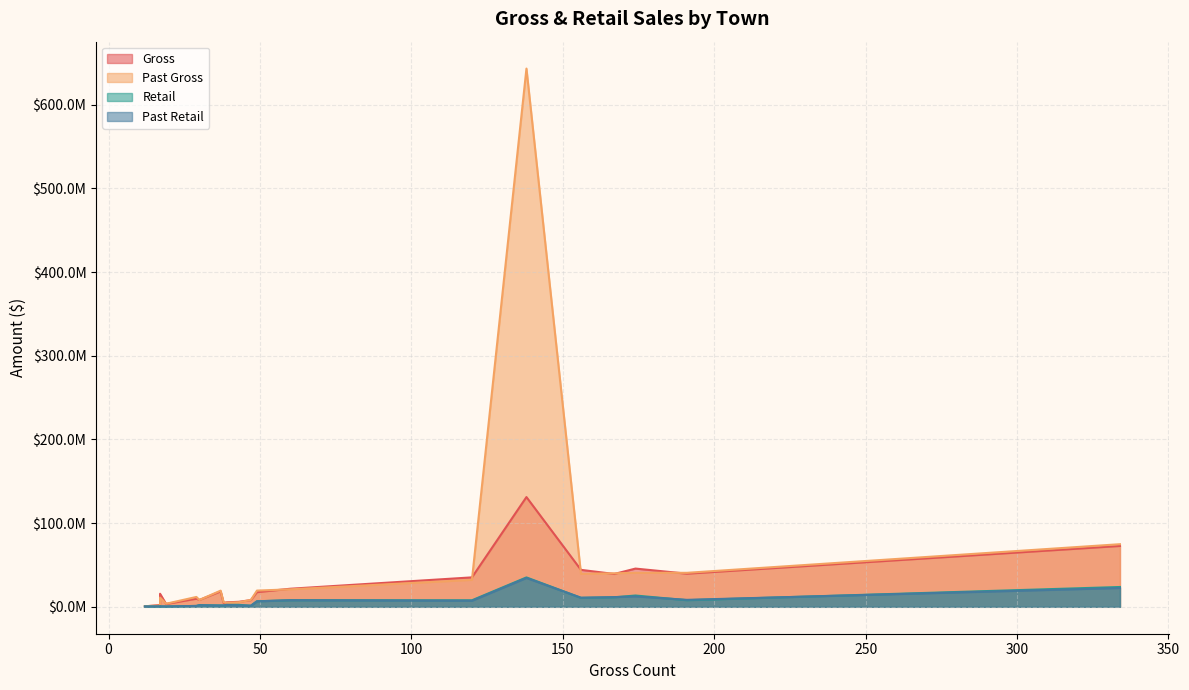

Reading left to right, list all the values displayed in this chart.

Gross: ALBURGH=2167401.4	ARLINGTON=15621990.7	BARRE=44158701.3	BARRE TOWN=9653027.3	BARTON=18386700.1	BENNINGTON=39235567.6	BERLIN=17471186.5	BETHEL=3380937.7	BRADFORD=8230370.4	BRANDON=8007537.7	BRATTLEBORO=39585188.0	BRIGHTON=545827.3	BRISTOL=4508280.8	CAMBRIDGE=5358890.5	CASTLETON=5977861.4	BURLINGTON=72716746.0	COLCHESTER=131118578.5	DERBY=21595870.3	HARTFORD=35181030.6	ESSEX=45674820.9
Past Gross: ALBURGH=1533458.2	ARLINGTON=11030170.2	BARRE=39469044.7	BARRE TOWN=11778540.9	BARTON=19324360.5	BENNINGTON=40026409.5	BERLIN=19385813.6	BETHEL=3677634.0	BRADFORD=8164891.8	BRANDON=8236378.3	BRATTLEBORO=40614012.9	BRIGHTON=723466.4	BRISTOL=5379741.0	CAMBRIDGE=4806628.9	CASTLETON=5444093.1	BURLINGTON=74818942.0	COLCHESTER=643118687.4	DERBY=20874756.6	HARTFORD=32208586.3	ESSEX=40639845.4
Retail: ALBURGH=527027.2	ARLINGTON=472130.2	BARRE=10734805.6	BARRE TOWN=1073251.3	BARTON=1640652.2	BENNINGTON=11363989.0	BERLIN=6620934.7	BETHEL=428264.8	BRADFORD=2039439.8	BRANDON=1277665.0	BRATTLEBORO=7890091.2	BRIGHTON=379691.4	BRISTOL=1490215.4	CAMBRIDGE=2331311.9	CASTLETON=2398211.5	BURLINGTON=23682522.7	COLCHESTER=35116145.0	DERBY=7922779.6	HARTFORD=7794243.3	ESSEX=13491978.4
Past Retail: ALBURGH=510659.2	ARLINGTON=502843.3	BARRE=10824914.3	BARRE TOWN=1054166.7	BARTON=1469595.9	BENNINGTON=11586719.5	BERLIN=6551211.1	BETHEL=415975.2	BRADFORD=1937079.6	BRANDON=1297236.9	BRATTLEBORO=8322249.6	BRIGHTON=355139.2	BRISTOL=1662576.4	CAMBRIDGE=2184891.2	CASTLETON=1696698.0	BURLINGTON=22478530.5	COLCHESTER=34475308.2	DERBY=7867744.0	HARTFORD=7189485.3	ESSEX=12430661.2